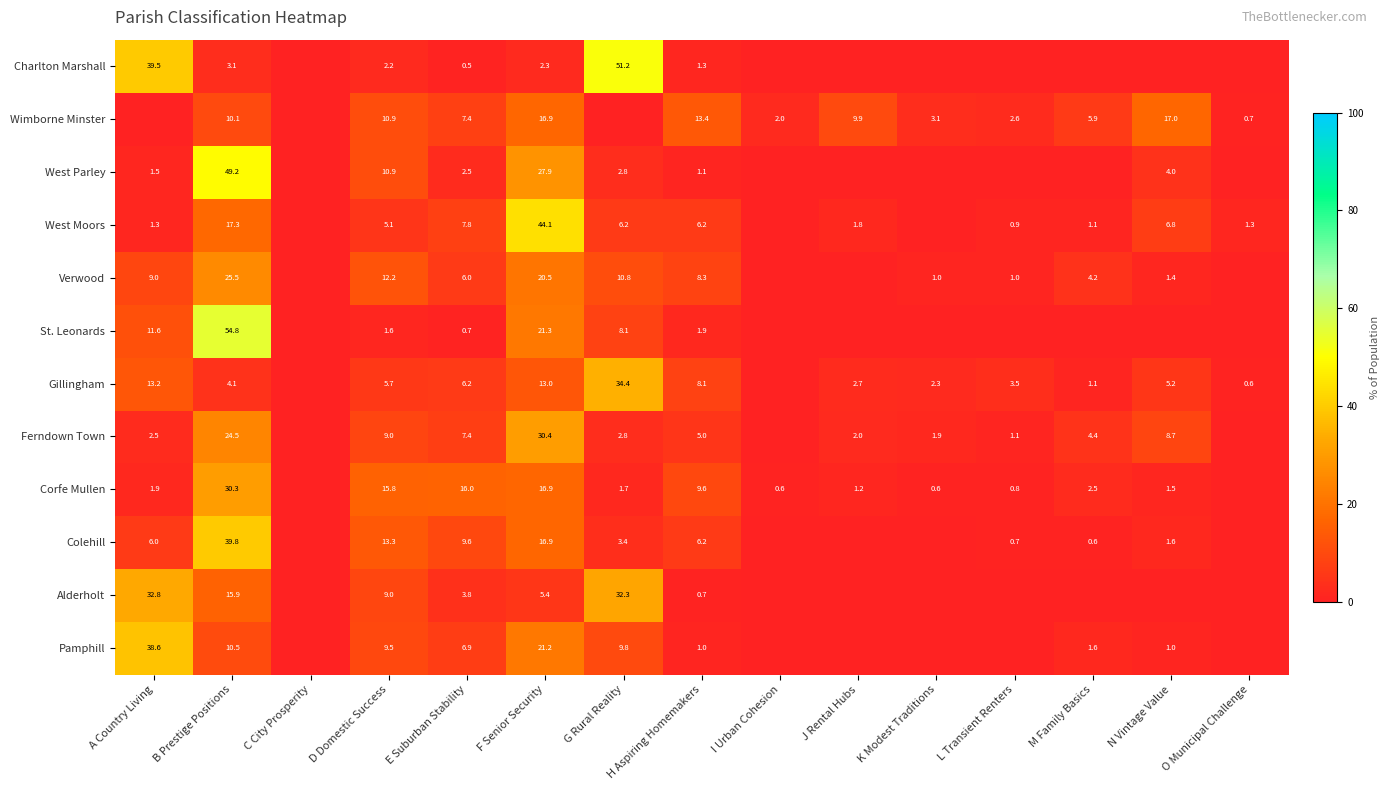

The value of Gillingham at N Vintage Value is 5.2. True or false?

True